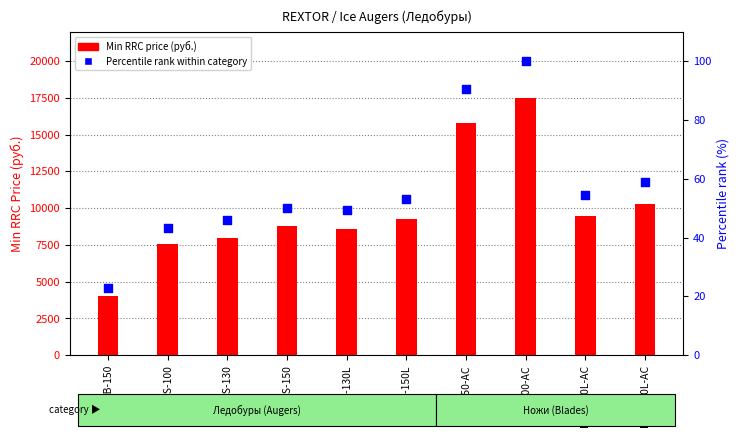

Which series reaches the minimum Y coordinate?

Percentile rank within category